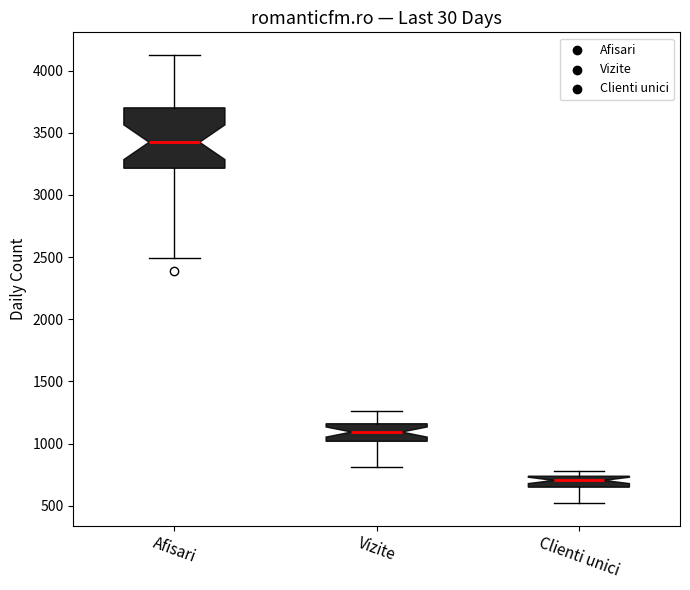

Where is the lower edge of the box for Vizite on the y-axis? The values are not printed on the chart, so give them approximately, as read against the axis.

1000